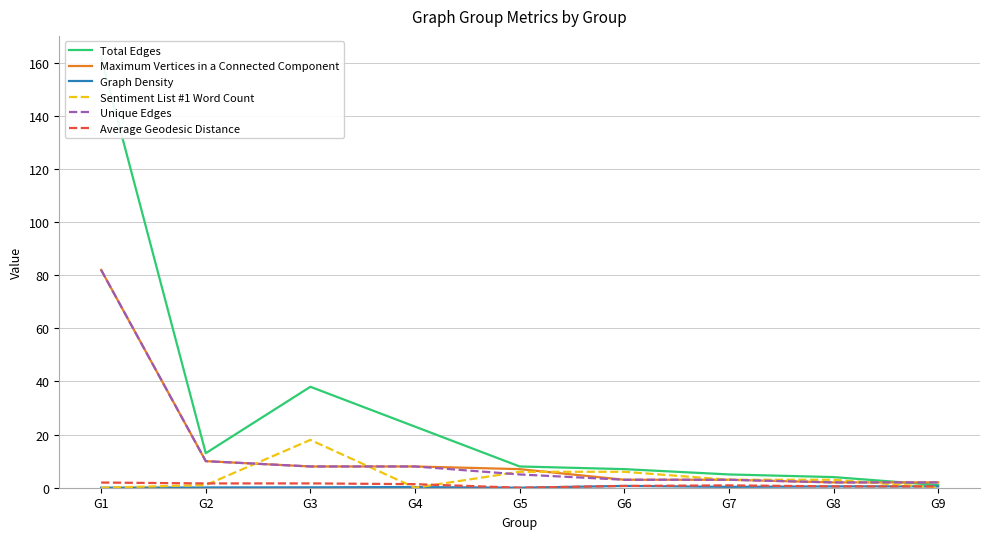

Reading right to left, what are all the values shown in this chart?

Total Edges: 1.0	4.0	5.0	7.0	8.0	23.0	38.0	13.0	162.0
Maximum Vertices in a Connected Component: 2.0	2.0	3.0	3.0	7.0	8.0	8.0	10.0	82.0
Graph Density: 0.5	0.5	0.3	0.7	0.0	0.2	0.1	0.1	0.0
Sentiment List #1 Word Count: 0.0	3.0	3.0	6.0	6.0	0.0	18.0	1.0	0.0
Unique Edges: 2.0	2.0	3.0	3.0	5.0	8.0	8.0	10.0	82.0
Average Geodesic Distance: 0.5	0.5	0.9	0.7	0.0	1.3	1.6	1.6	2.0